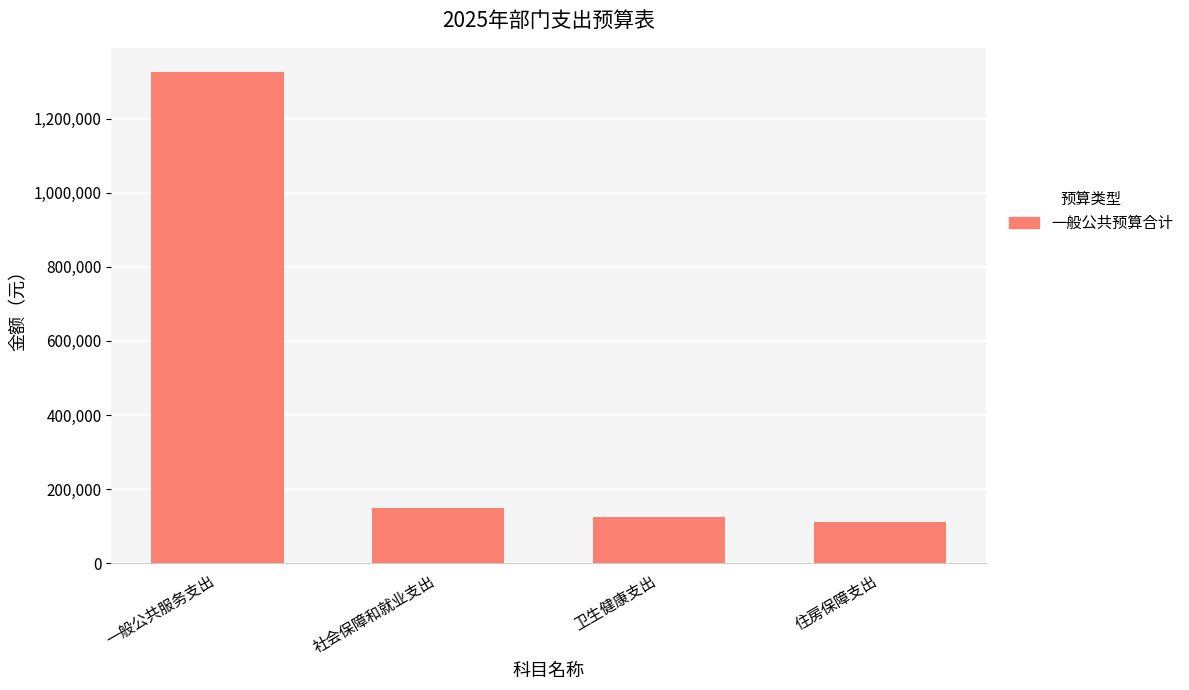

How many bars are there in total?

4